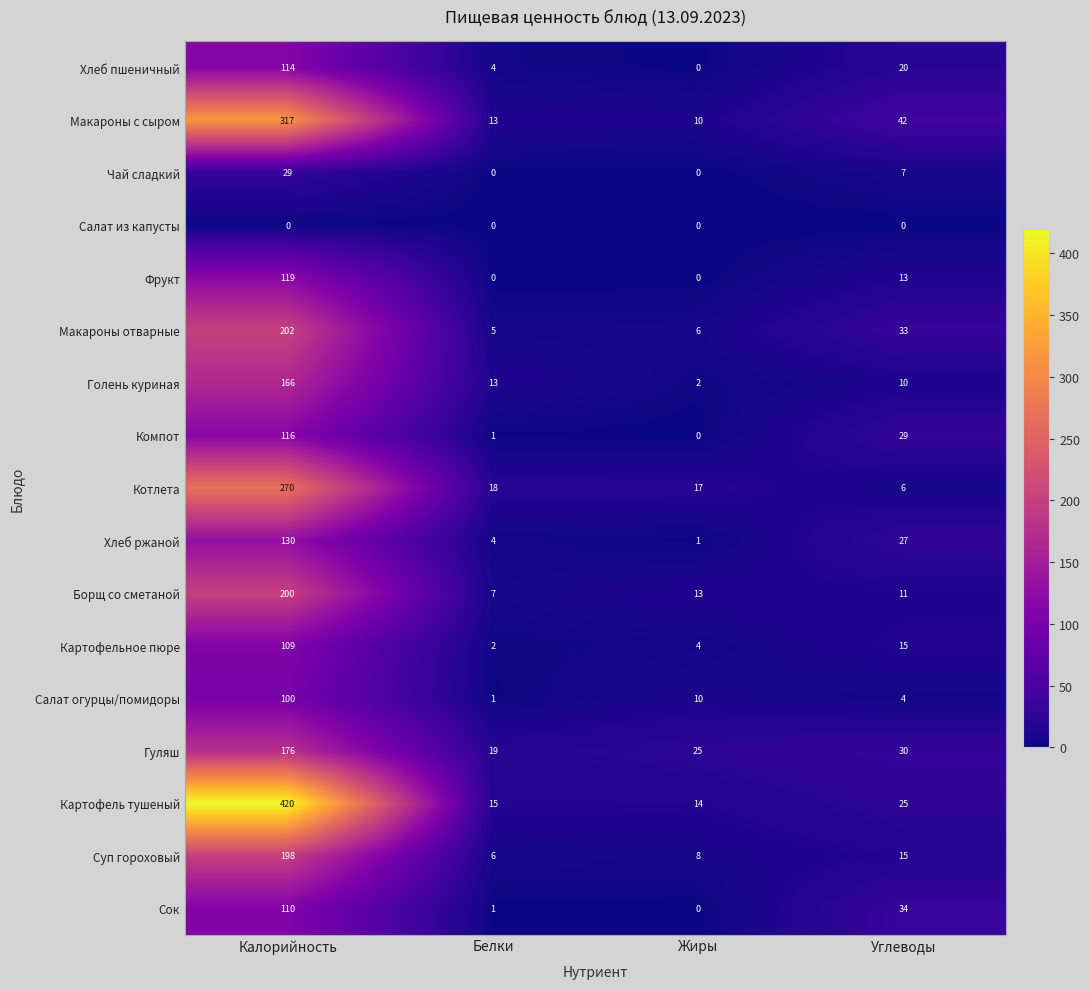

What is the greatest value displayed?

420